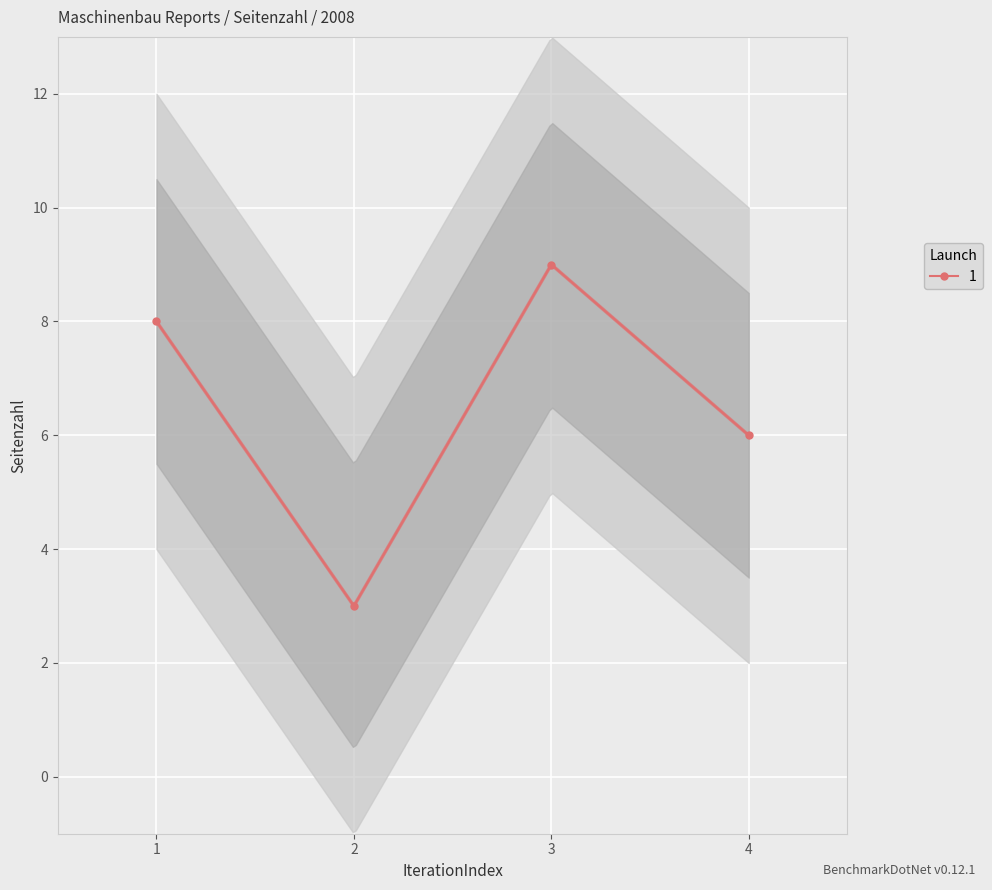

How many lines are shown in the chart?

1